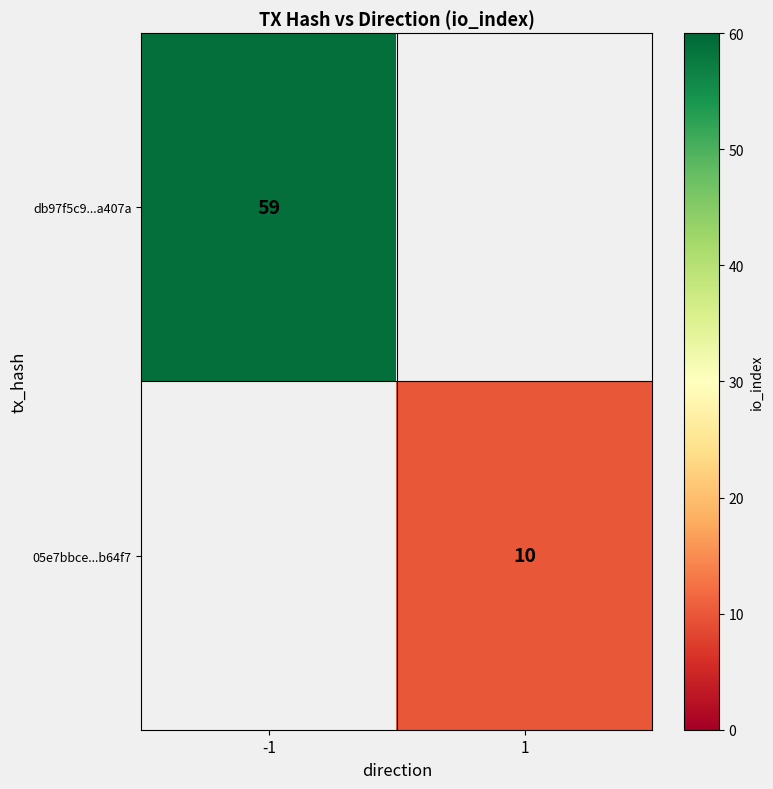

Count the number of data series in this chart.

2